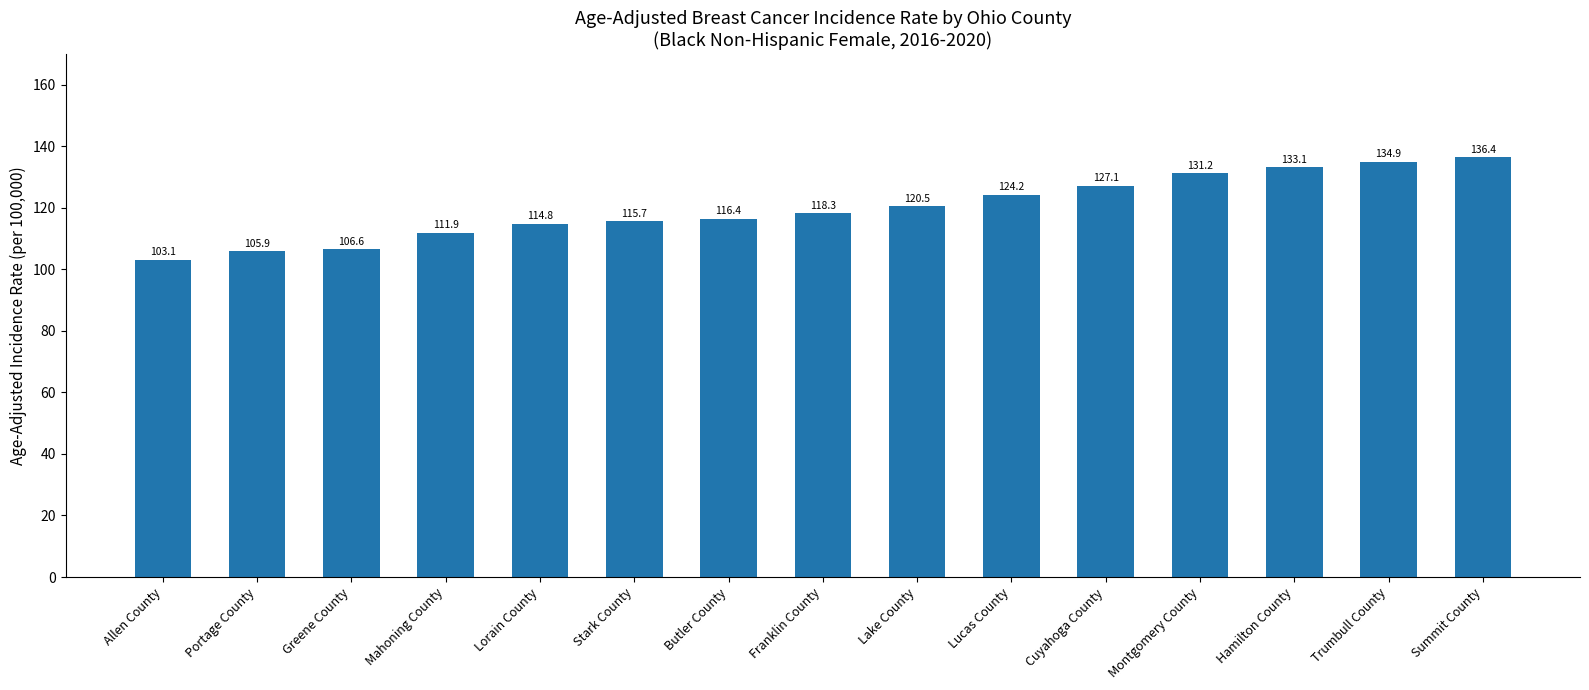

What is the greatest value displayed?

136.4